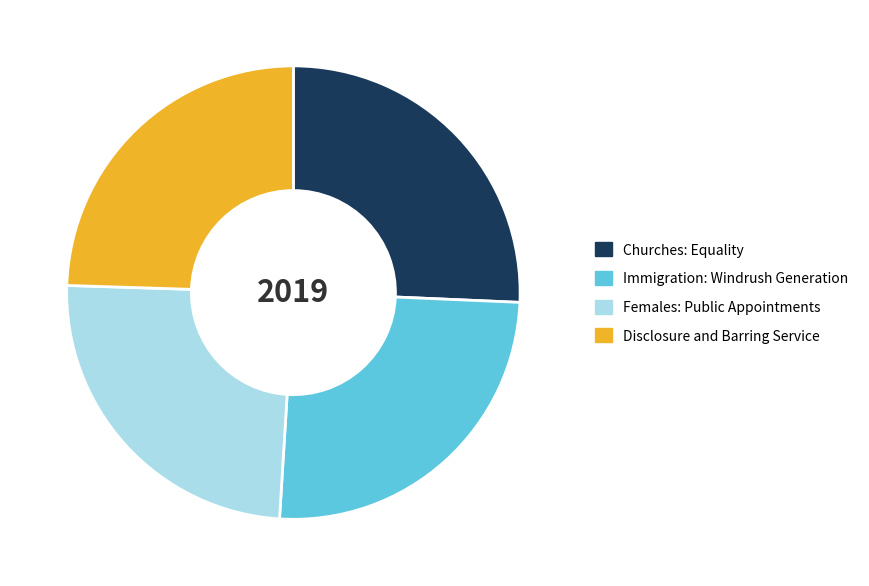

Between Disclosure and Barring Service and Churches: Equality, which is larger?

Churches: Equality